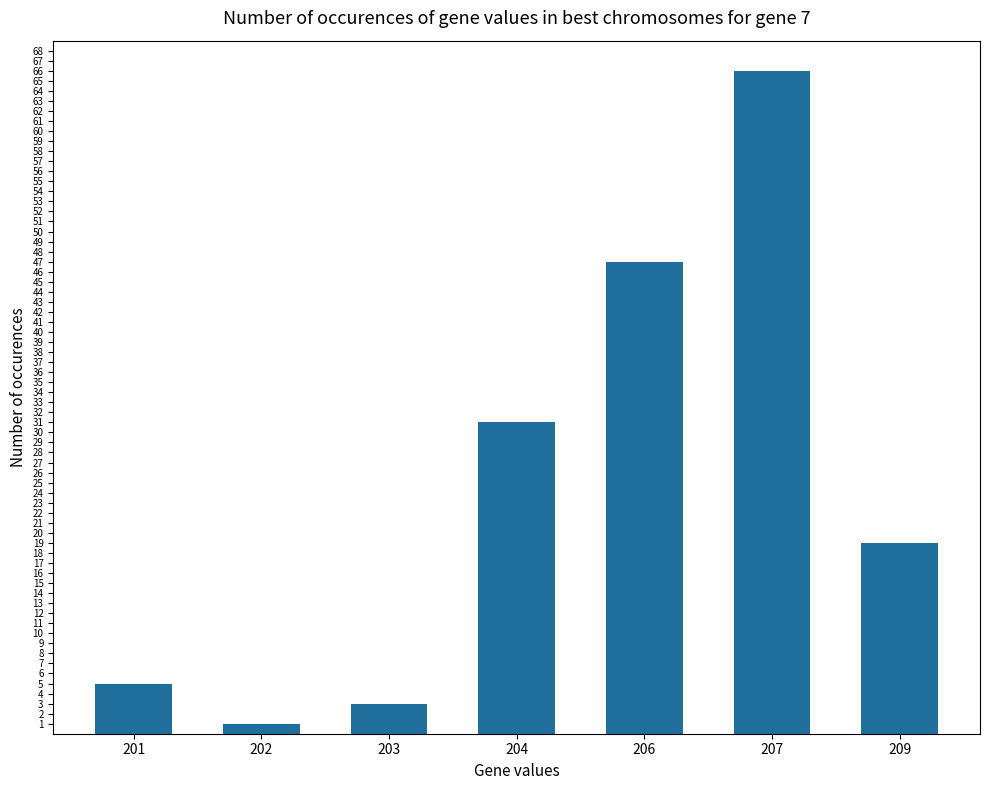

What is the value of the 6th bar from the left?

66